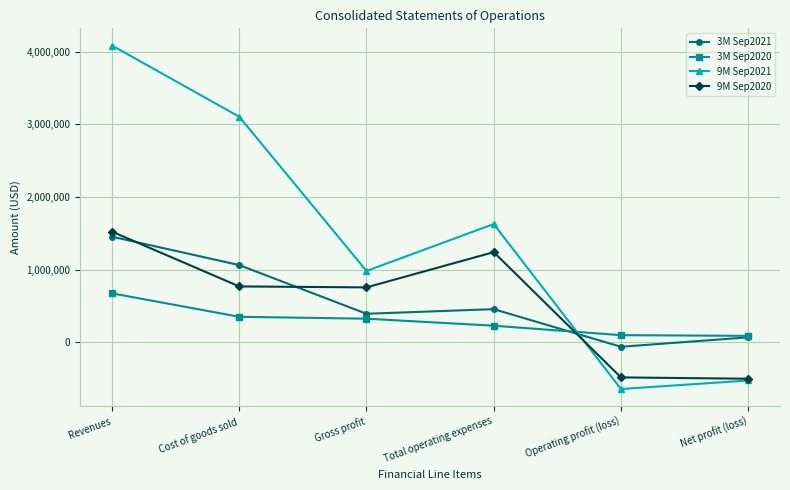

Is it true that 9M Sep2021 equals -645253 at Operating profit (loss)?

True